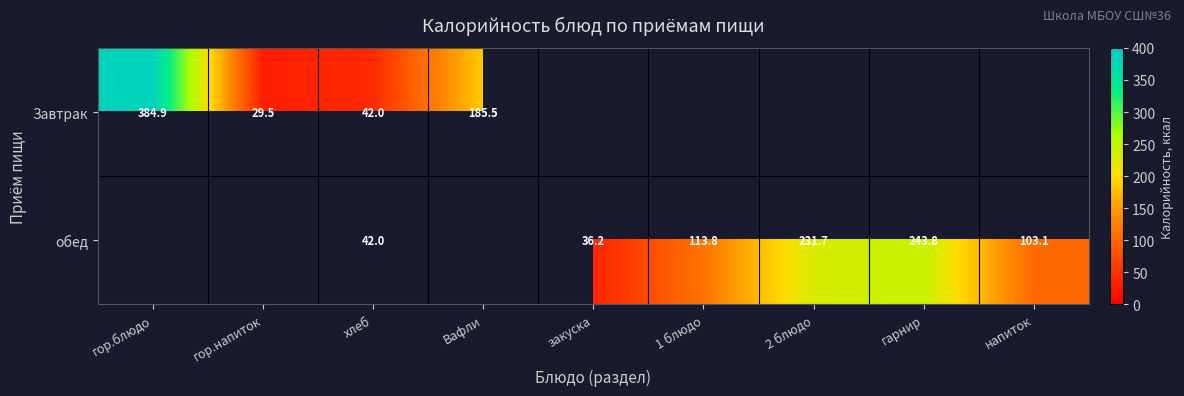

The value of Завтрак at Вафли is 185.5. True or false?

True